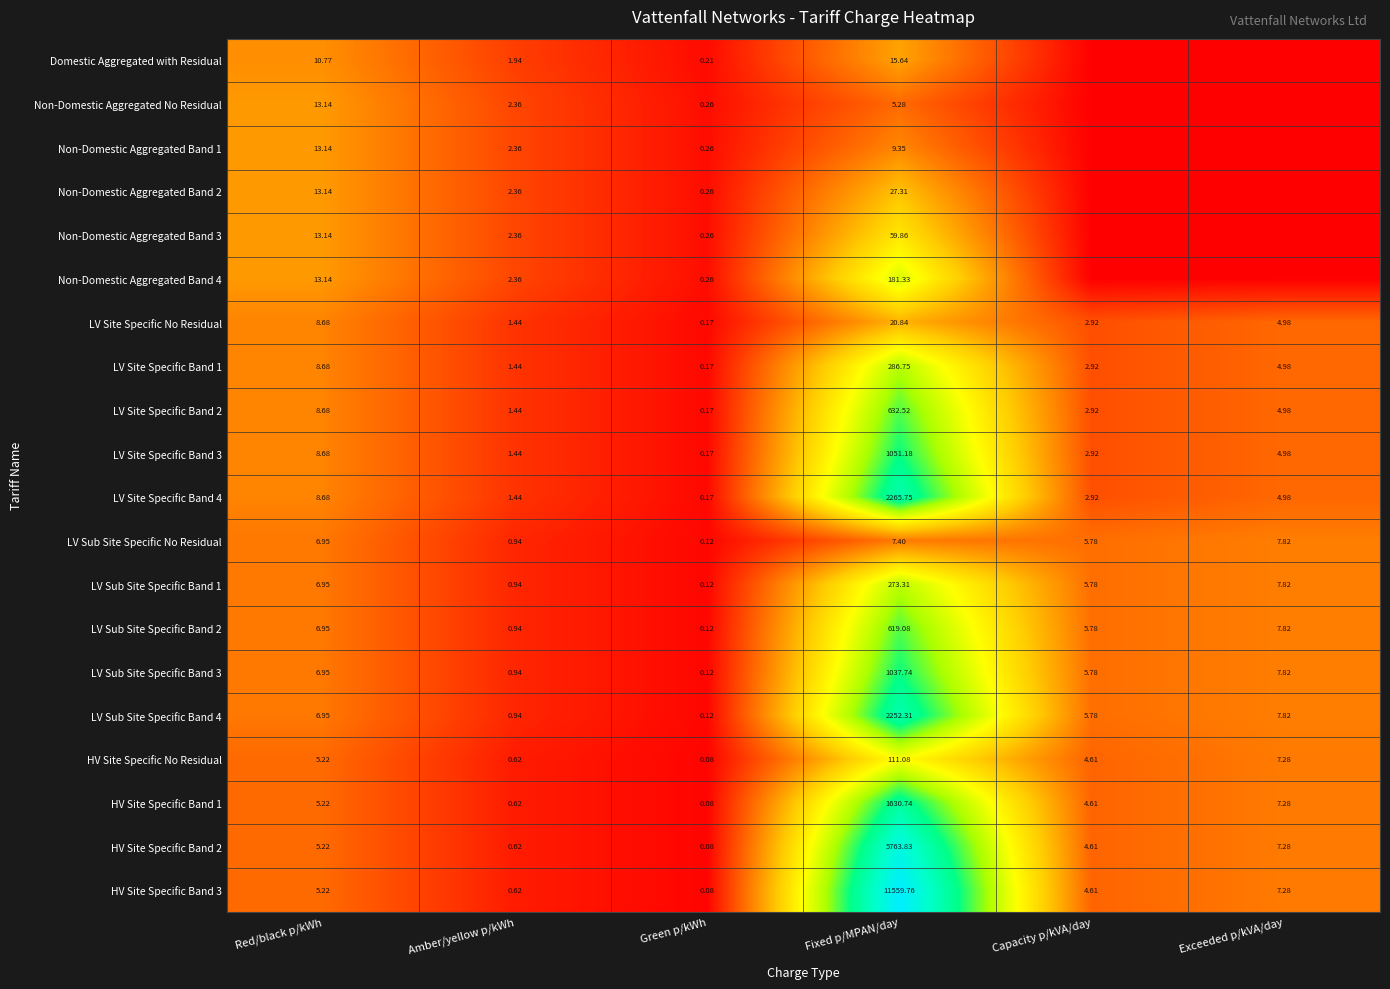

At which label does HV Site Specific No Residual reach its peak?

Fixed p/MPAN/day